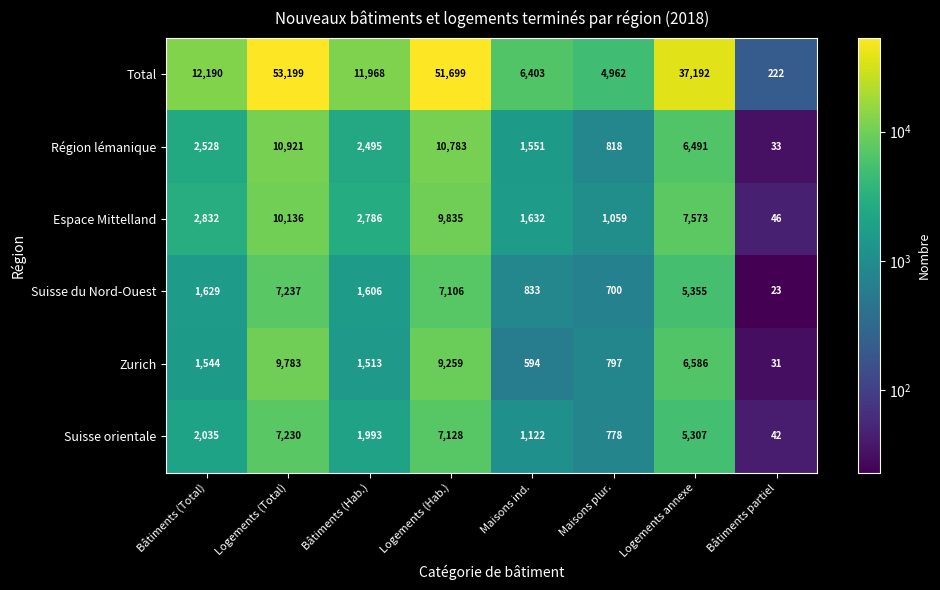

At how many categories does at least one series exceed 30013?

3